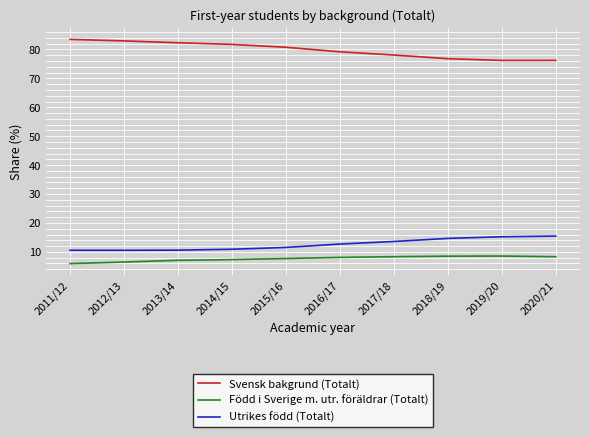

What is the difference between the maximum and minimum values in the Född i Sverige m. utr. föräldrar (Totalt) series?

2.6